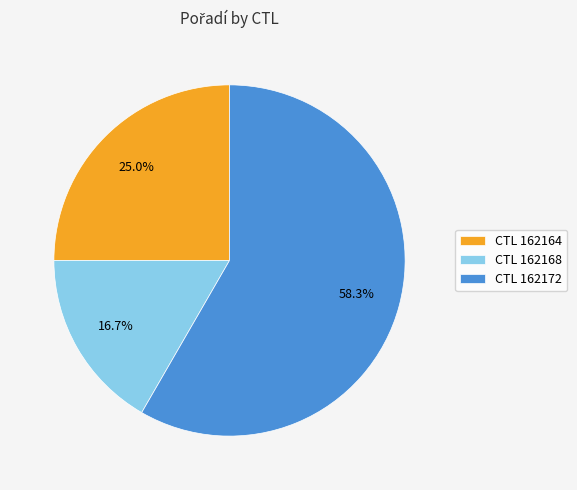

What portion of the pie excludes CTL 162168?

83.3%